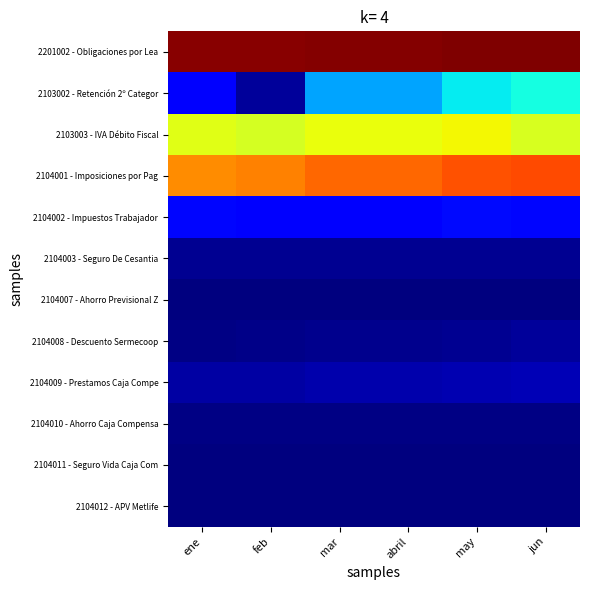

Rank the series by their maximum value, from highest to lowest.

2201002 - Obligaciones por Lea, 2104001 - Imposiciones por Pag, 2103003 - IVA Débito Fiscal, 2103002 - Retención 2º Categor, 2104002 - Impuestos Trabajador, 2104009 - Prestamos Caja Compe, 2104008 - Descuento Sermecoop, 2104003 - Seguro De Cesantia, 2104010 - Ahorro Caja Compensa, 2104012 - APV Metlife, 2104011 - Seguro Vida Caja Com, 2104007 - Ahorro Previsional Z